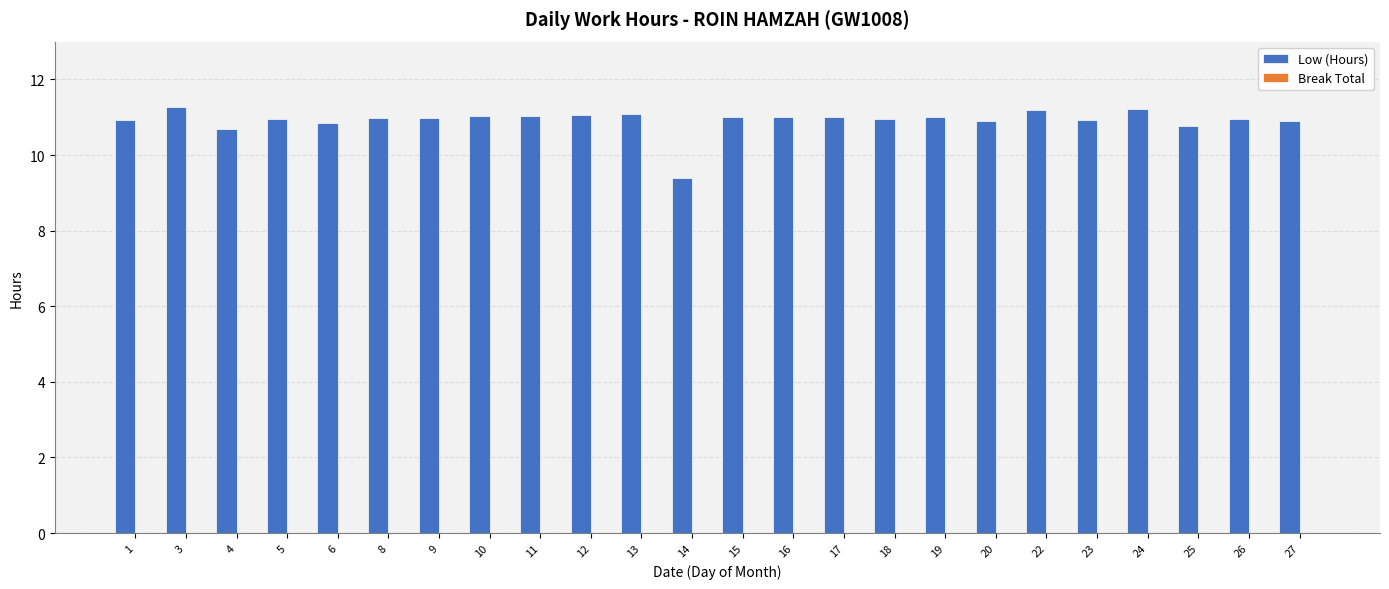

What is the sum of all values?

262.1